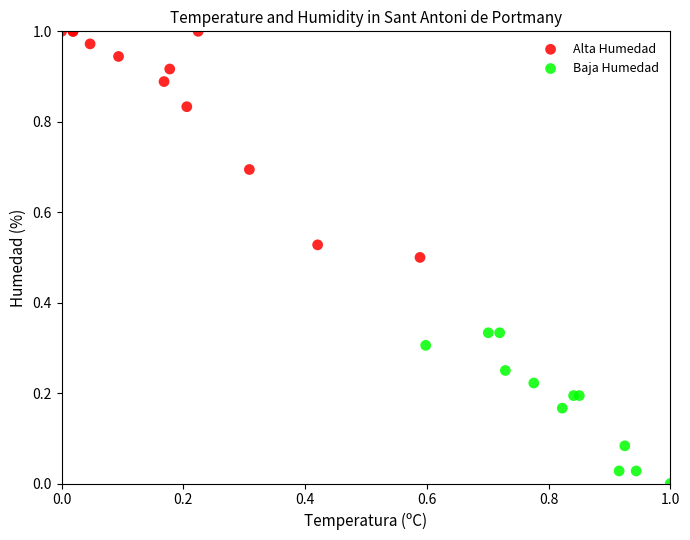

Which series reaches the maximum Y coordinate?

Alta Humedad